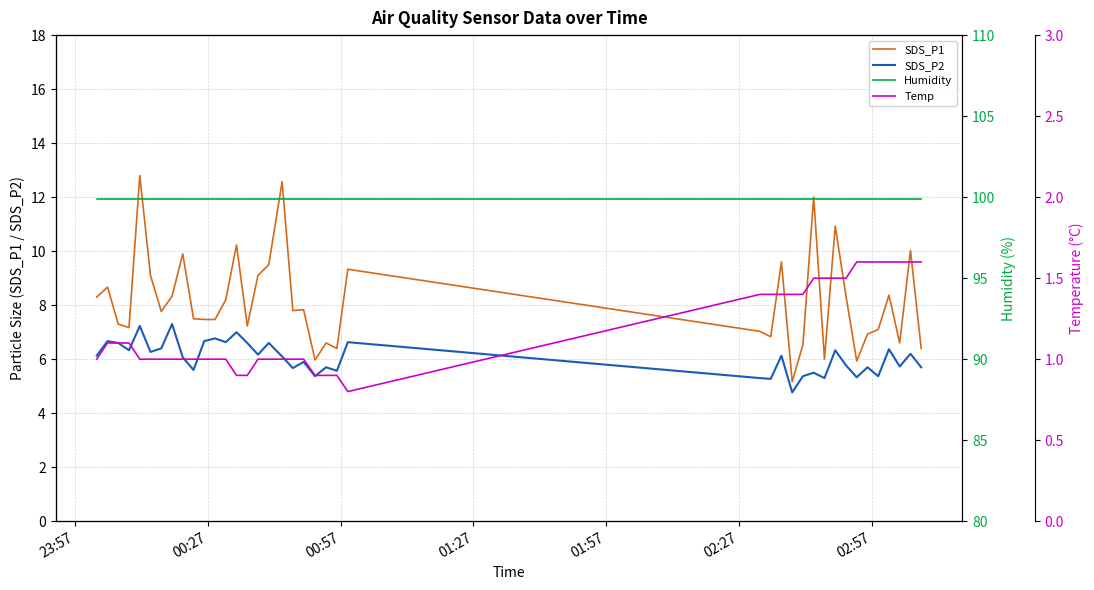

How many values in the SDS_P1 series are below 7?

11